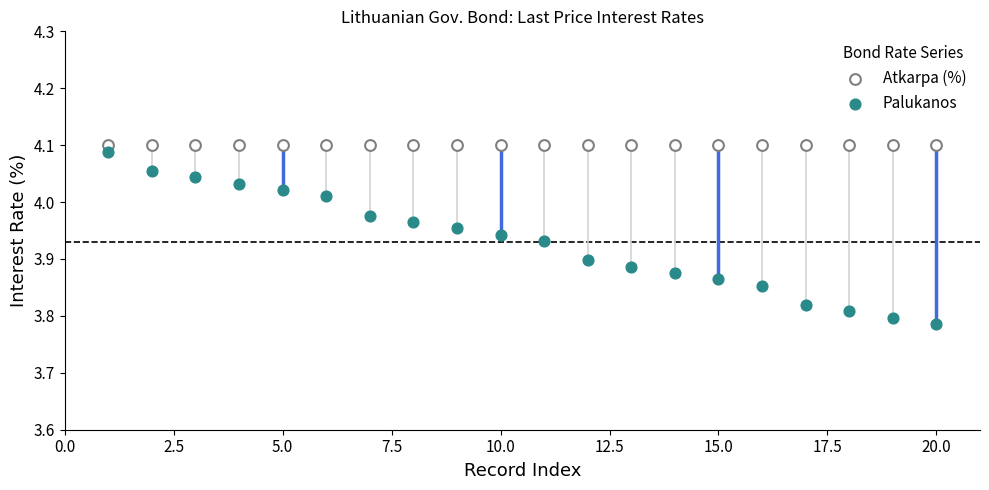

Which series contains the lowest Y value?

Palukanos